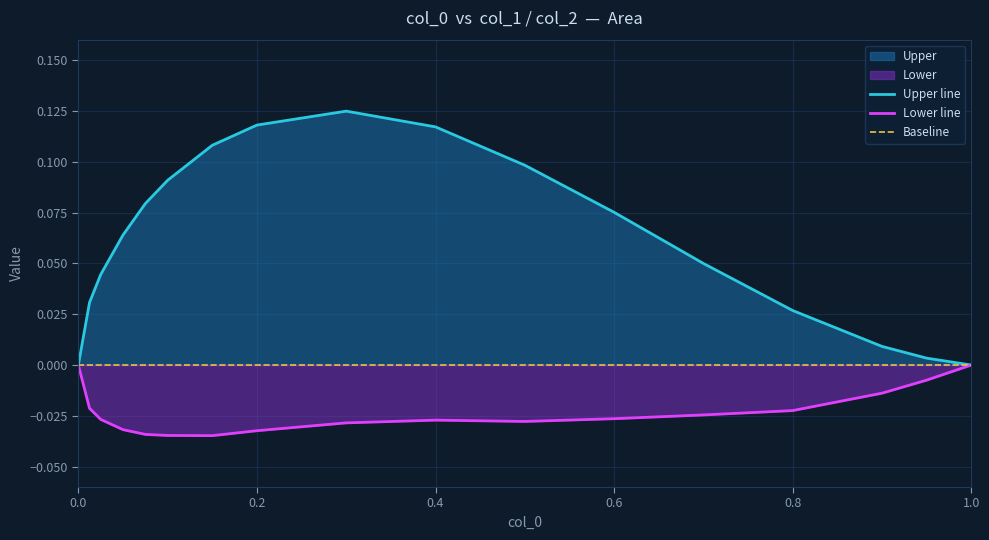

How many data points in Lower line are less than 0?

15